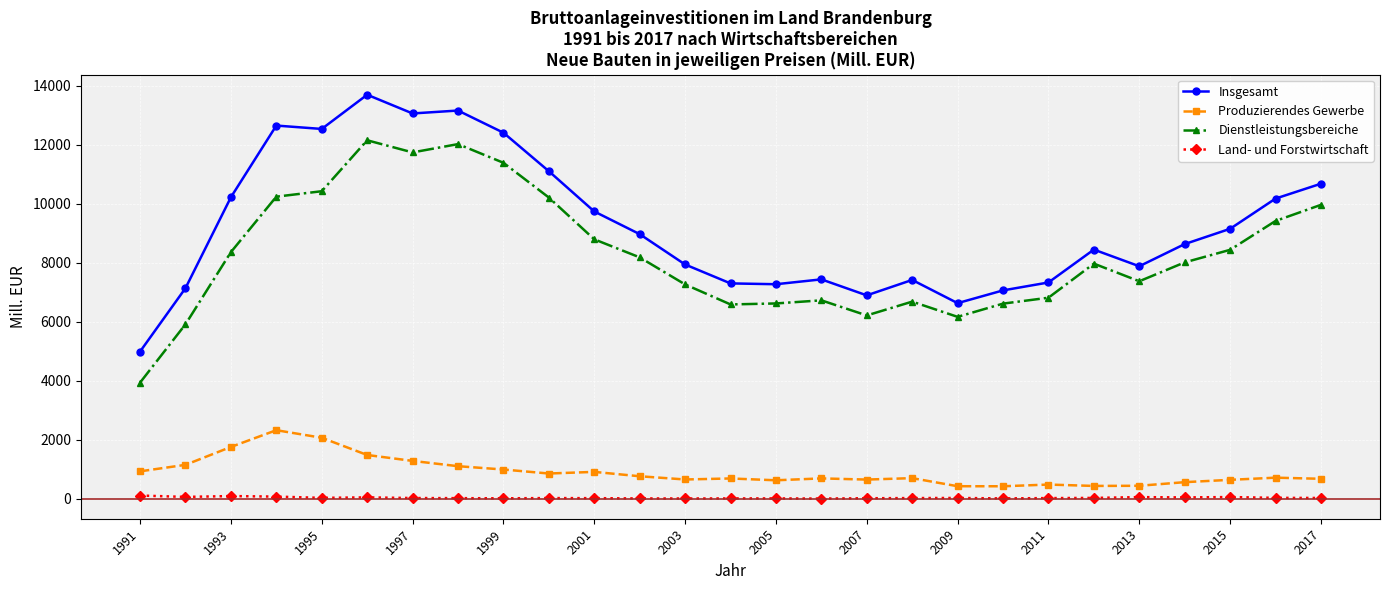

What is the value of the Insgesamt point at the 25th from the left?

9157.2